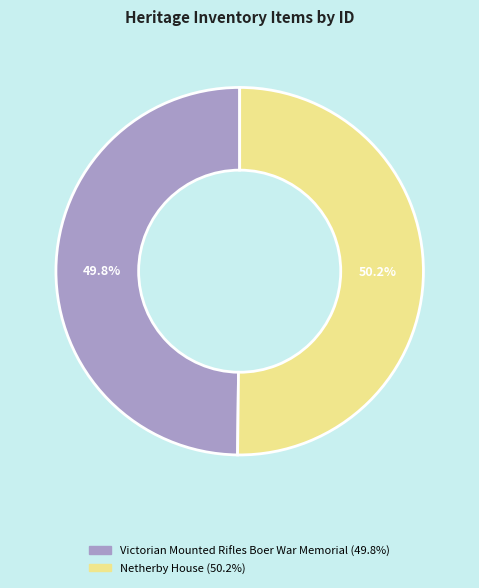

Approximately how many times larger is the value at Netherby House compared to Victorian Mounted Rifles Boer War Memorial?

1.0